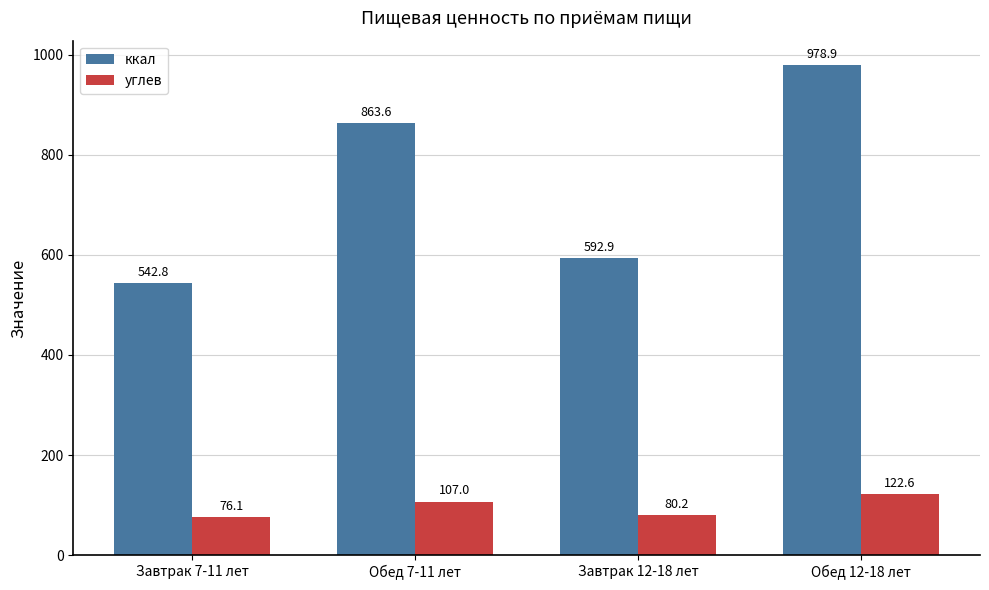

What position from the right is Завтрак 12-18 лет?

2